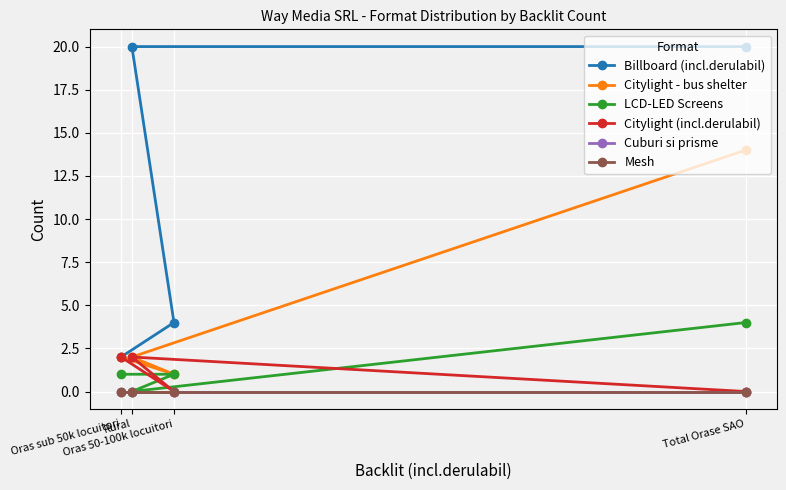

What is the label of the 3rd point from the right?

Rural